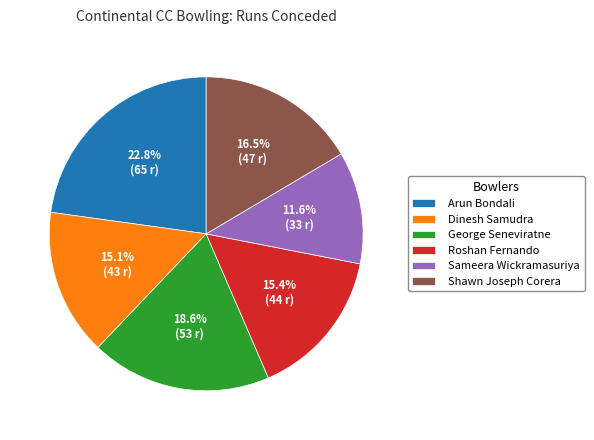

What is the total percentage of Roshan Fernando and Shawn Joseph Corera?

31.9%